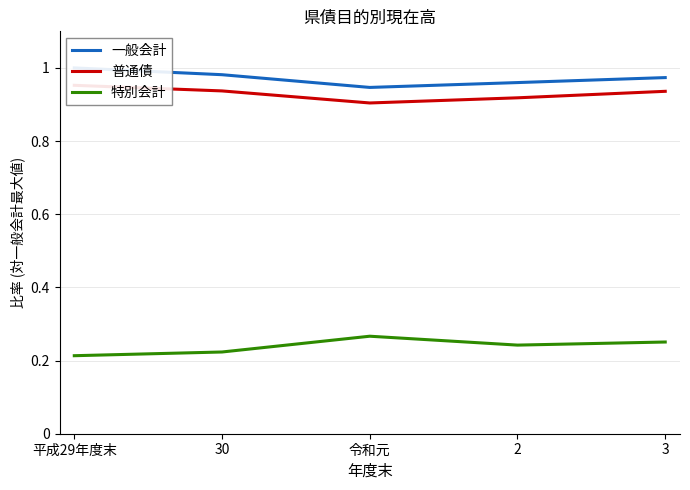

At which category is the sum across all series the highest?

平成29年度末